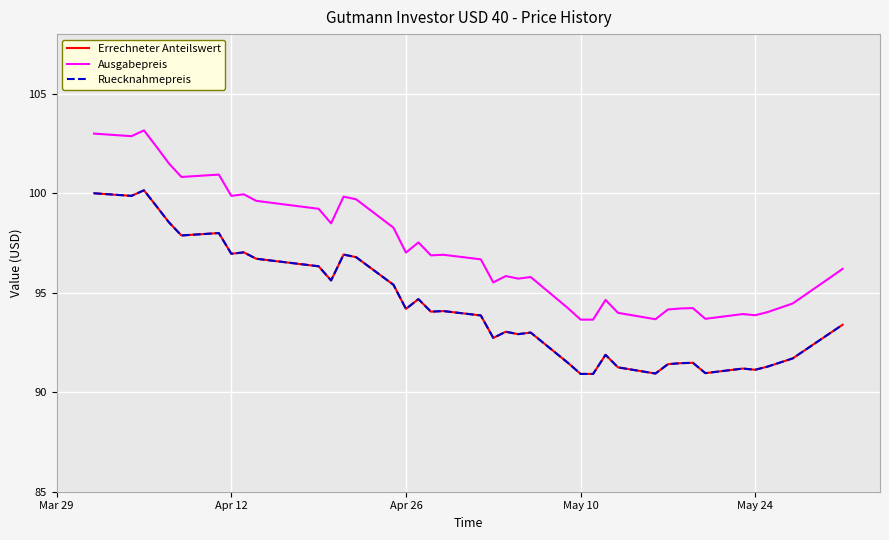

Does the chart have visible grid lines?

Yes